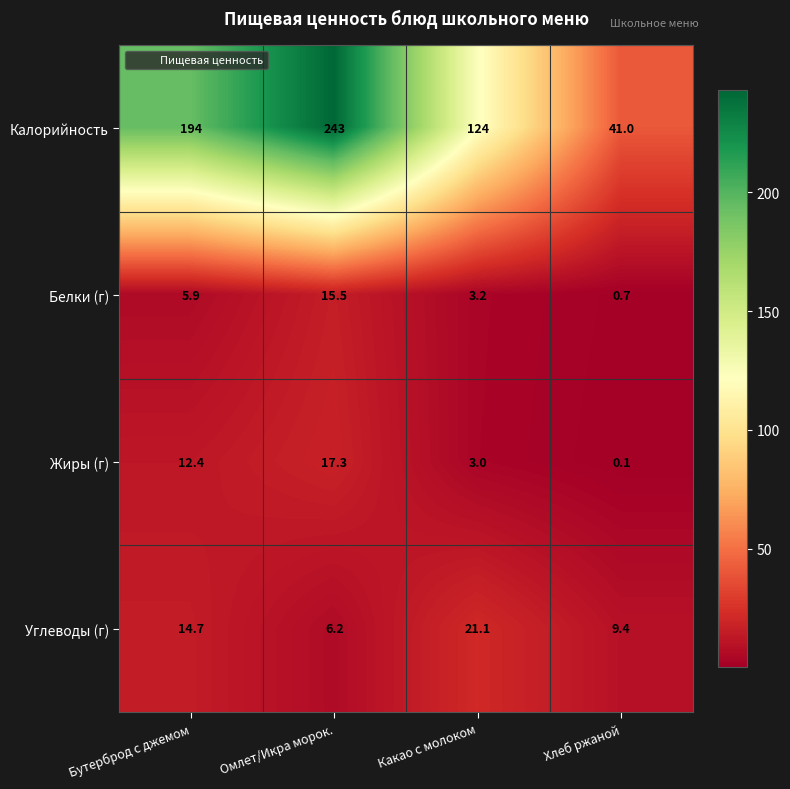

Rank the series at Какао с молоком from lowest to highest value.

Жиры (г), Белки (г), Углеводы (г), Калорийность